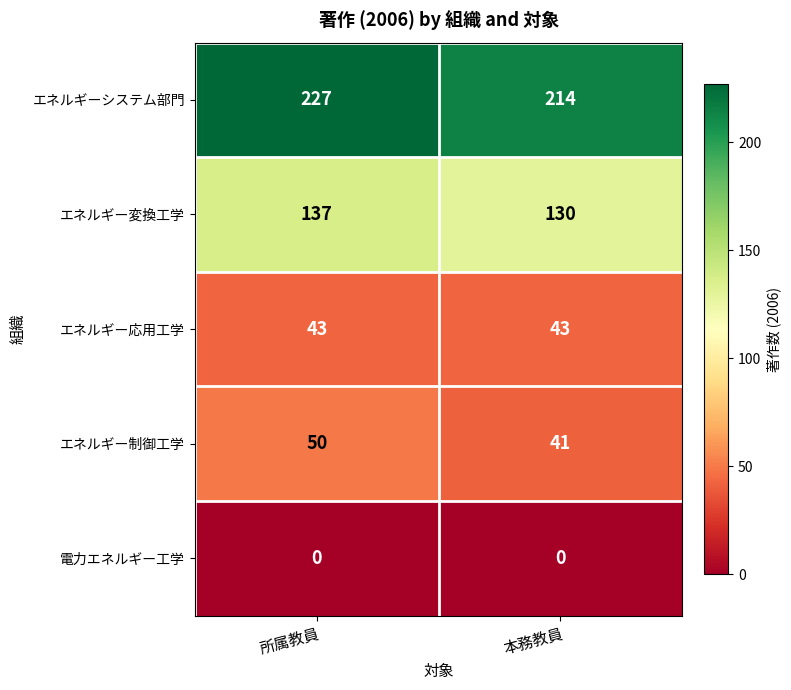

The value of エネルギーシステム部門 at 所属教員 is 227. True or false?

True